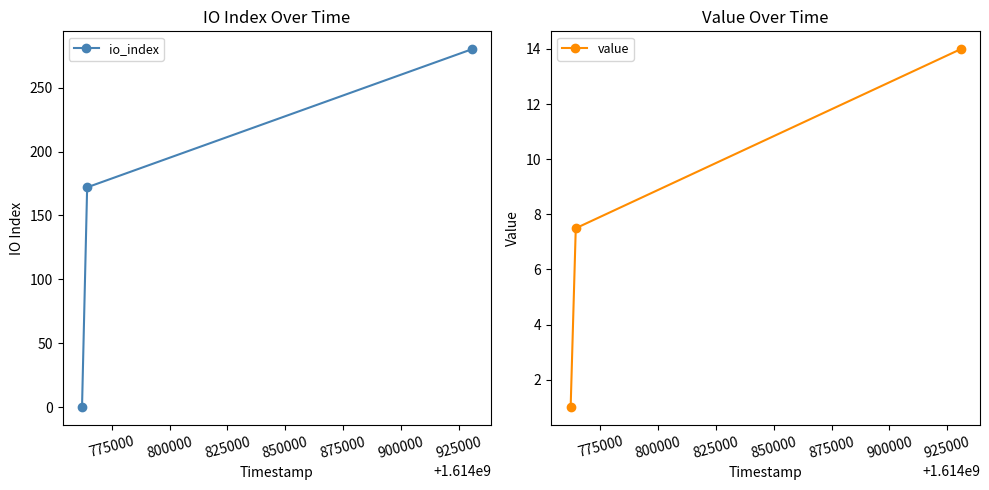

What is the greatest value displayed?

280.0